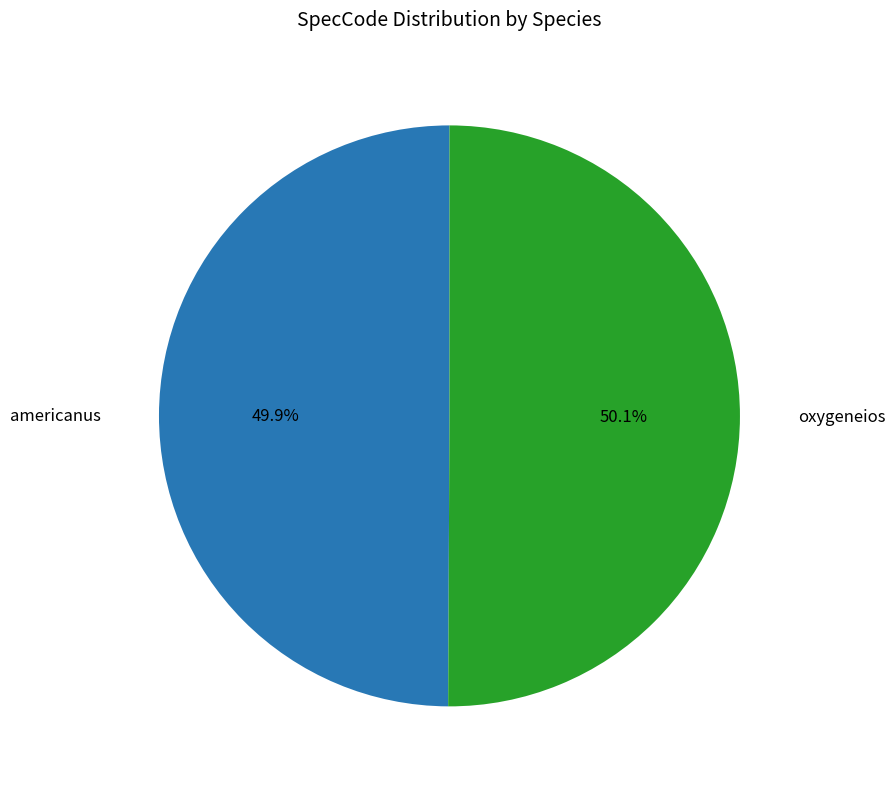

How many slices are in this pie chart?

2